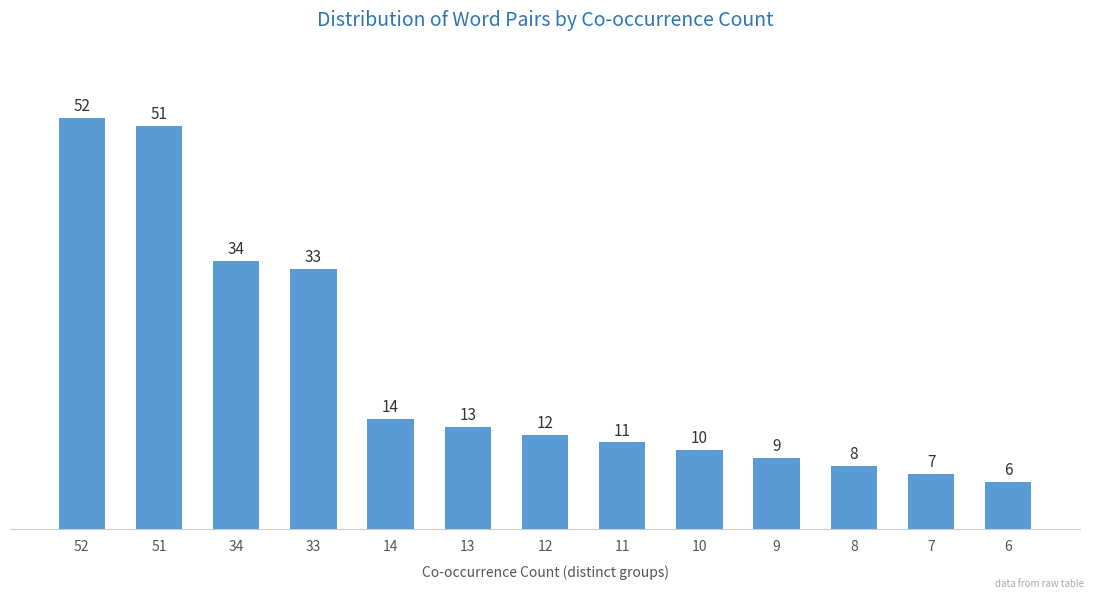

What is the sum of all values?

260